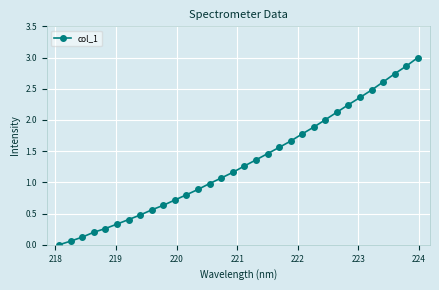

What is the value of the 7th point from the left?

0.4